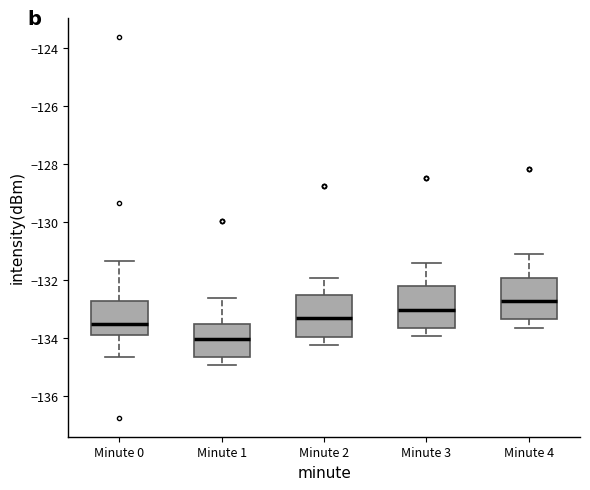

Reading left to right, read every box against the y-axis: the position of its median line, the range the box covers, and the ends of its whiskers. The values are not printed on the chart, so give them approximately, as read against the axis.

Minute 0: median -133.4, box -133.8 to -132.8, whiskers -134.6 to -131.4
Minute 1: median -134.0, box -134.6 to -133.6, whiskers -135.0 to -132.6
Minute 2: median -133.4, box -134.0 to -132.6, whiskers -134.2 to -132.0
Minute 3: median -133.0, box -133.6 to -132.2, whiskers -134.0 to -131.4
Minute 4: median -132.8, box -133.4 to -132.0, whiskers -133.6 to -131.2